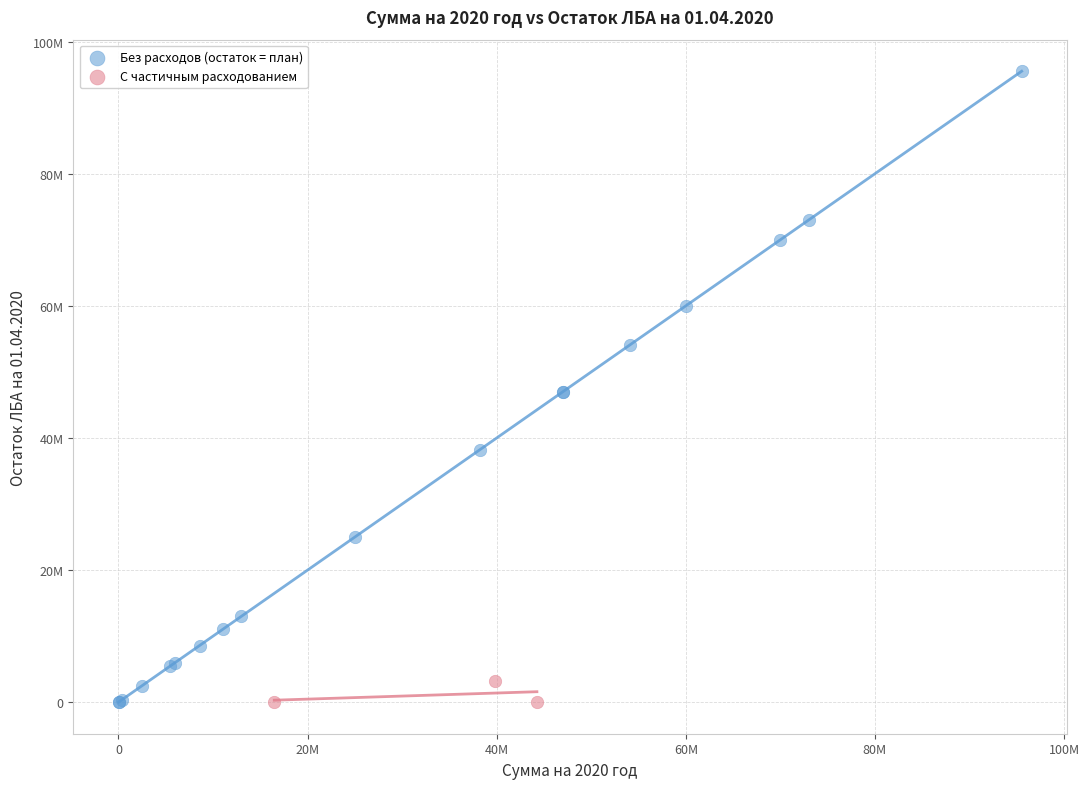

Which series contains the highest Y value?

Без расходов (остаток = план)